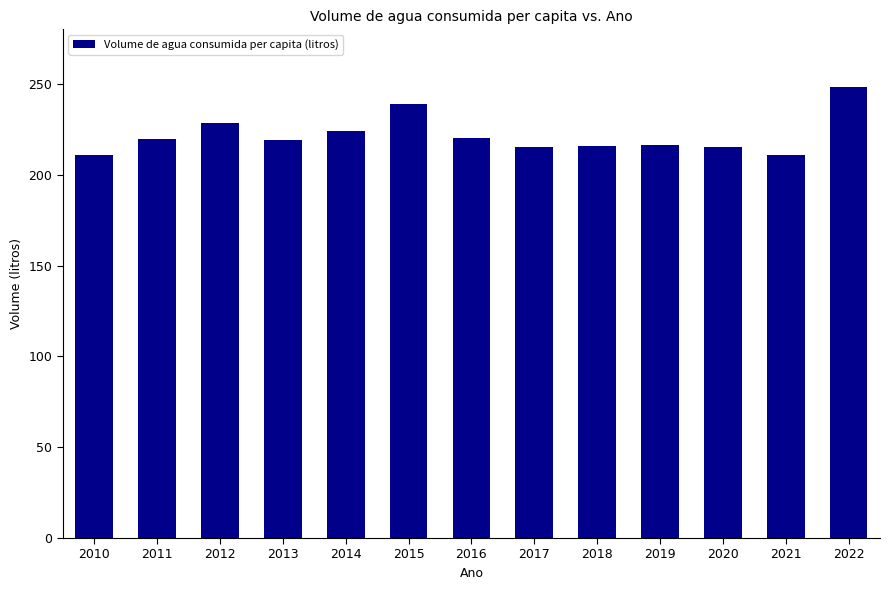

What is the smallest value displayed?

210.9